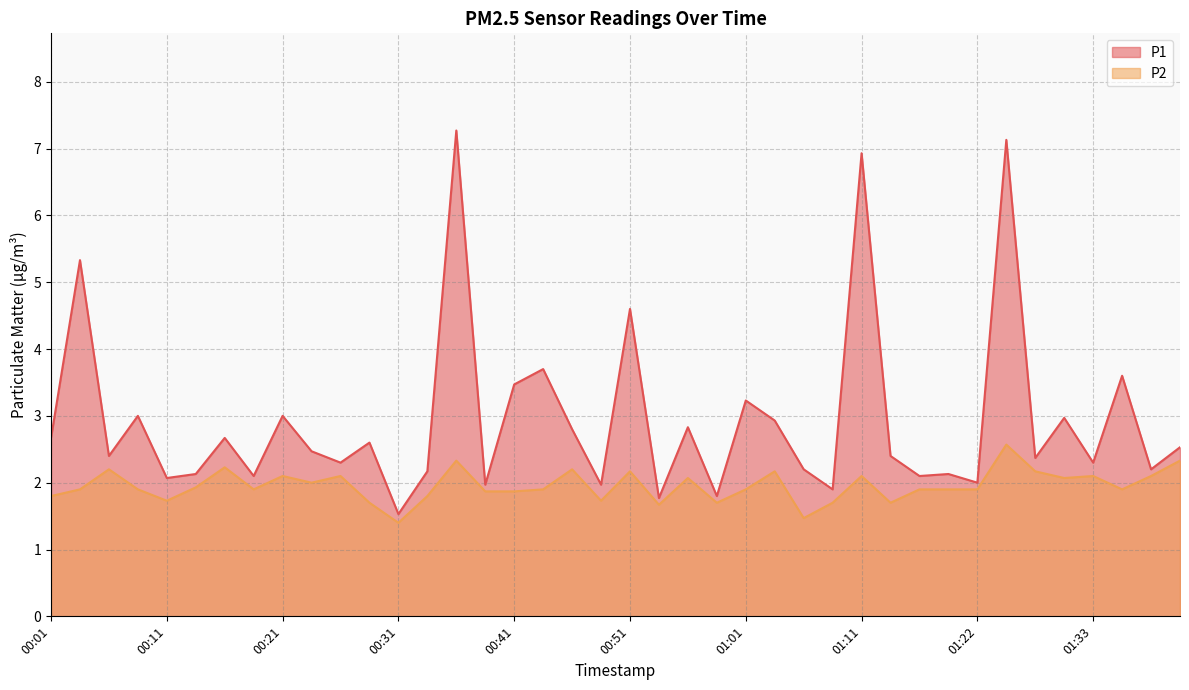

True or false: P2 and P1 intersect in this chart.

False